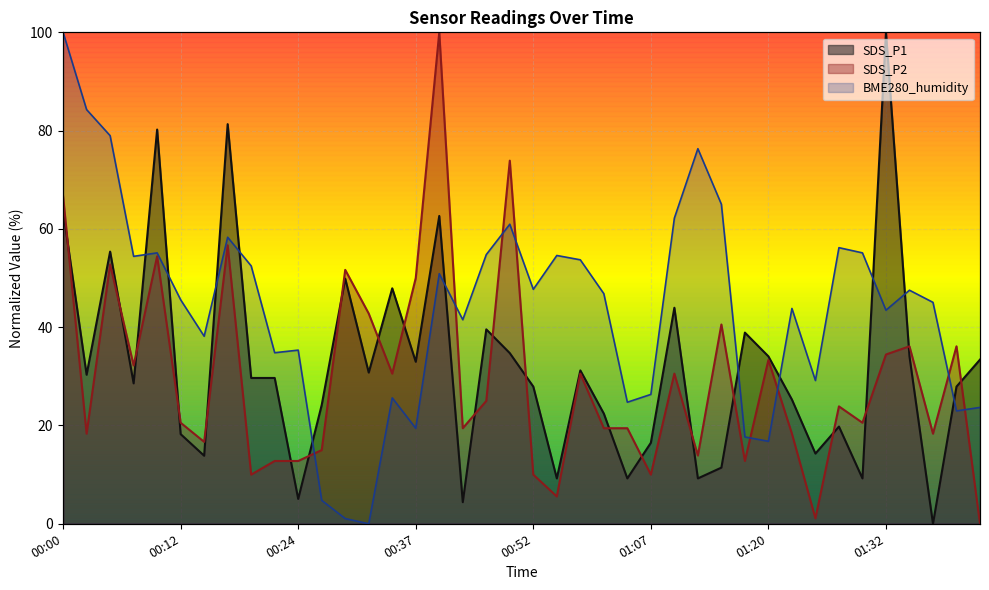

Is it true that BME280_humidity equals 8.2 at 01:40?

False